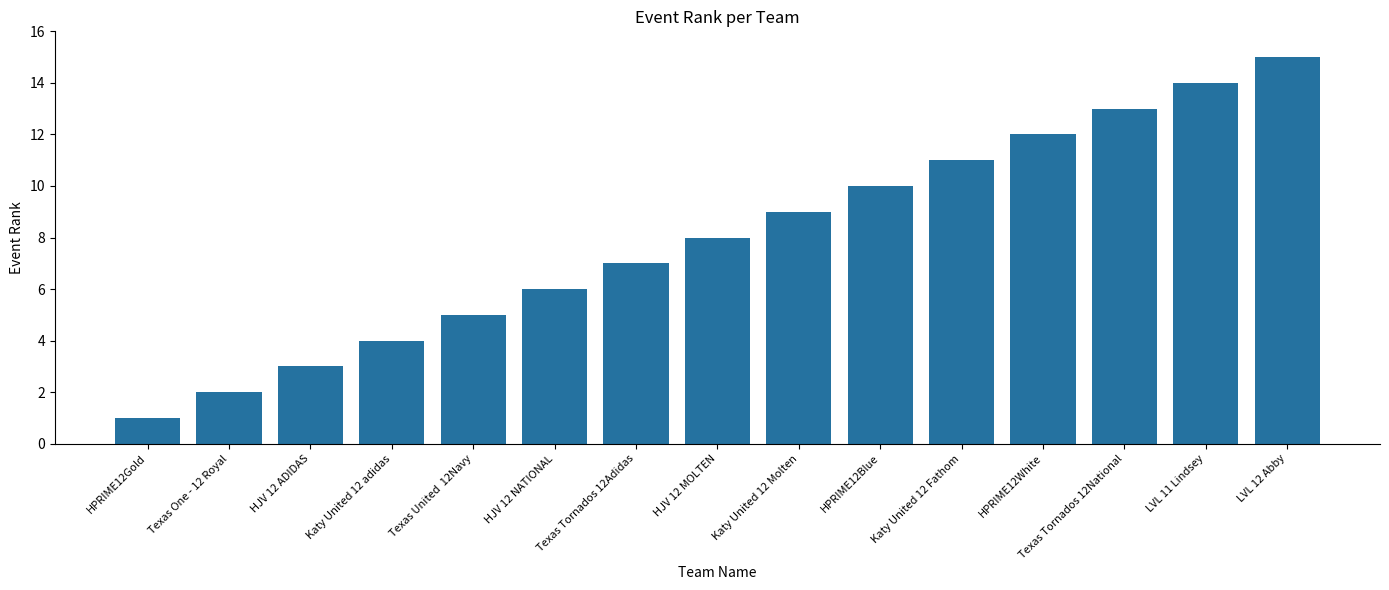

What is the value of the 8th bar from the left?

8